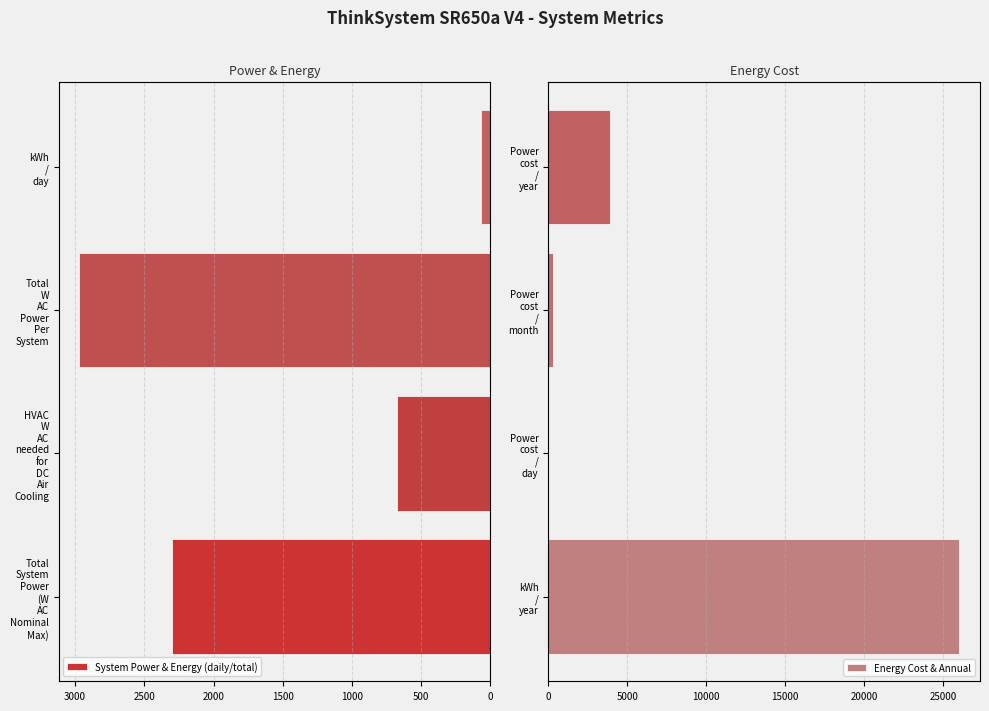

Reading left to right, what are all the values shown in this chart?

System Power & Energy (daily/total): 2297.8	673.3	2971.1	71.3
Energy Cost & Annual: 26026.4	10.7	320.9	3904.0